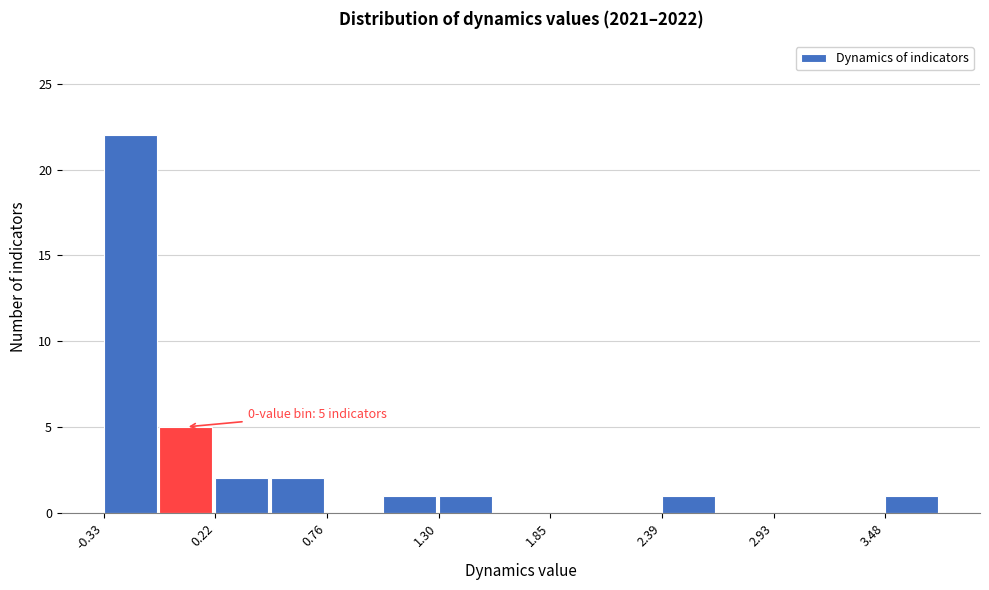

Read against the x-axis, roughly where is the centre of the tallest bar?

-0.2